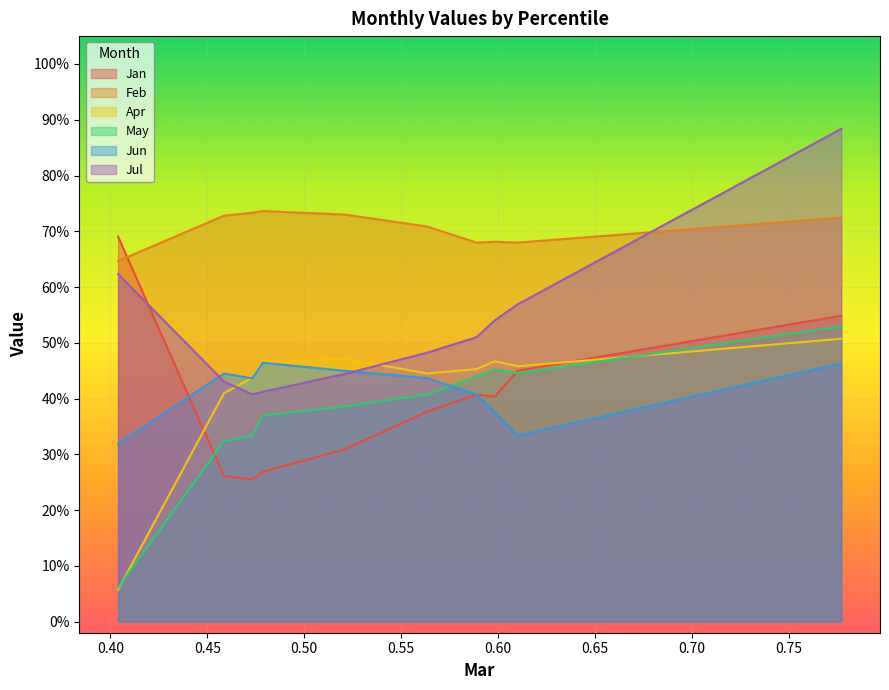

What is the maximum value shown in the chart?

0.9